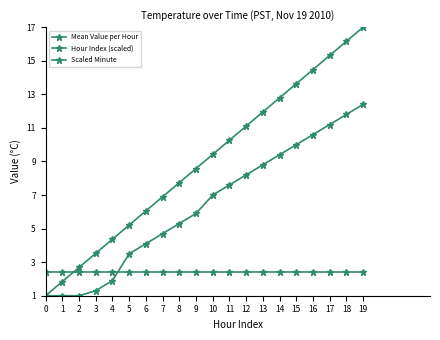

True or false: Scaled Minute and Mean Value per Hour intersect in this chart.

True